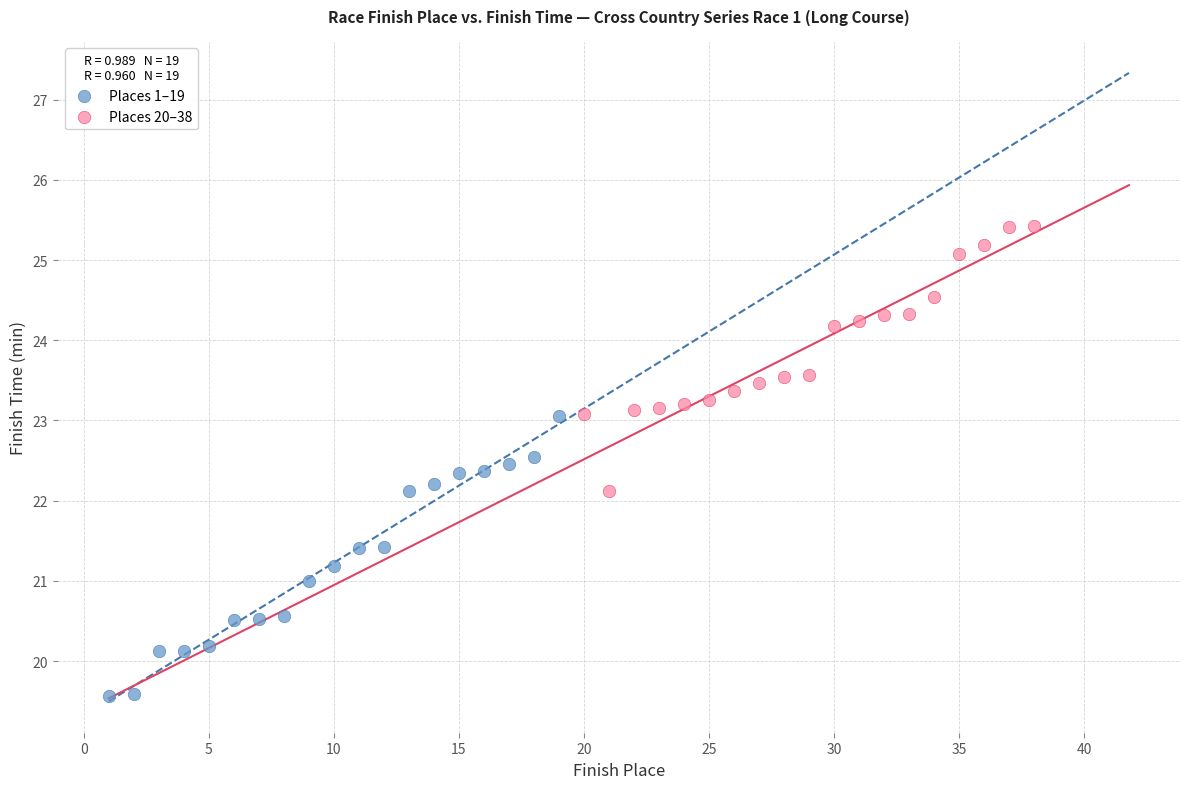

Which series contains the lowest Y value?

Places 1–19